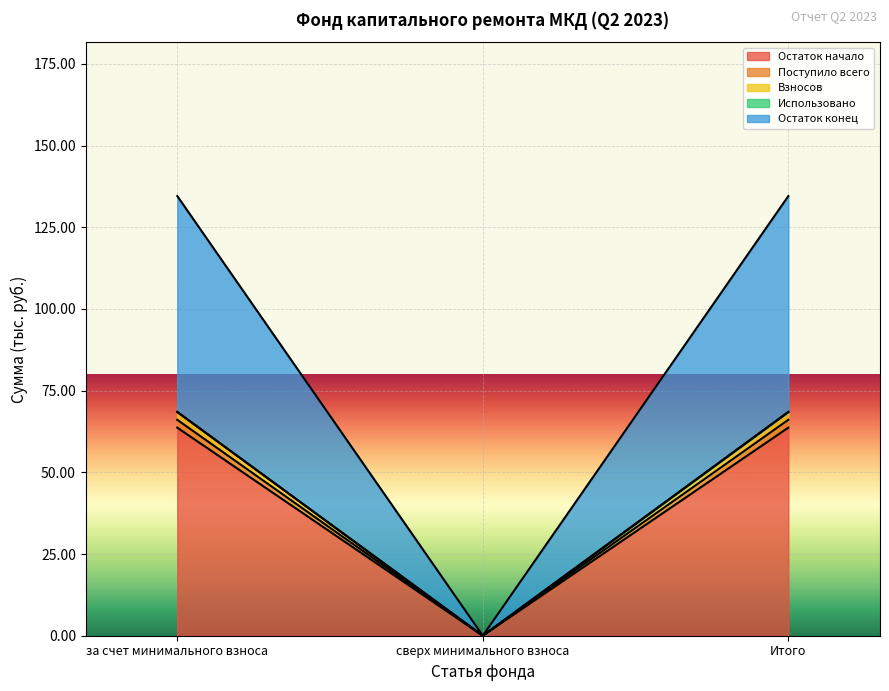

What is the maximum value shown in the chart?

134.5